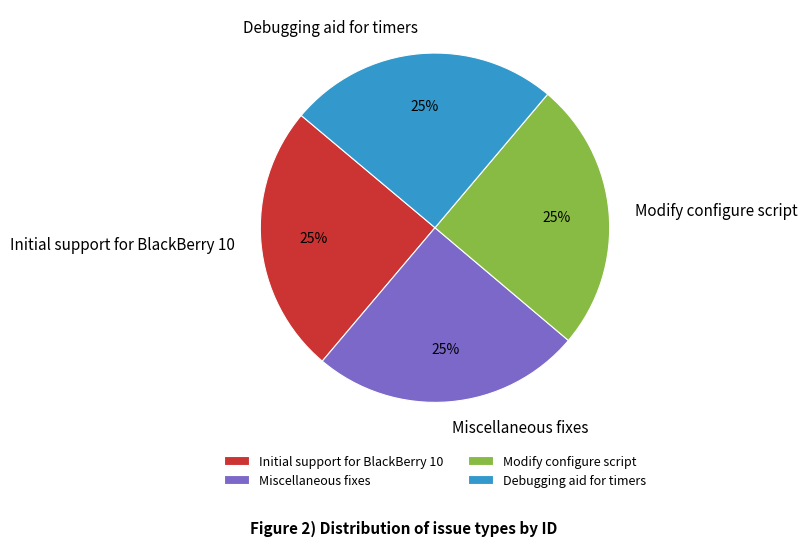

To the nearest percent, what is the average slice percentage?

25%